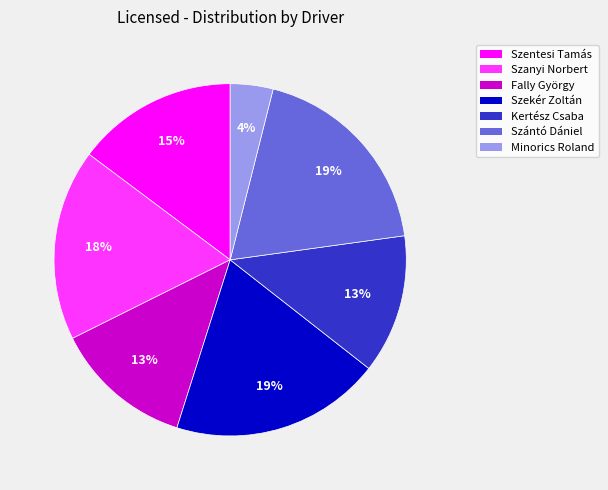

How many segments does this pie chart have?

7